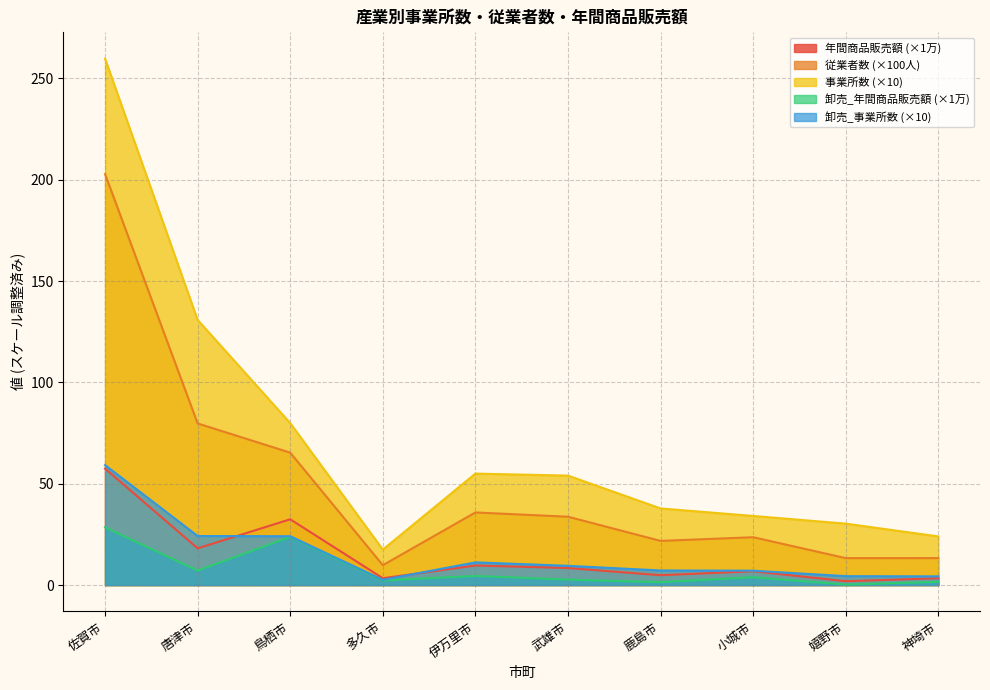

What position from the left is 唐津市?

2